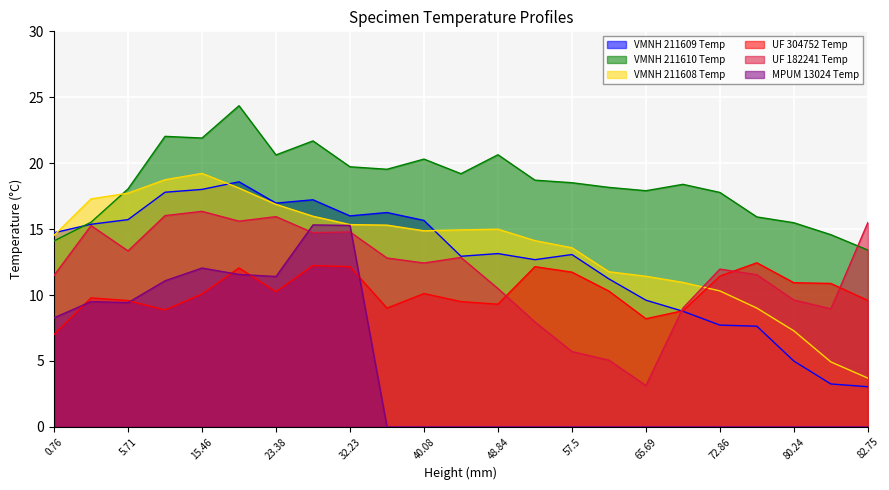

Reading left to right, transcribe all the data shown in this chart.

VMNH_211609_Temp: 0.76=14.7	2.25=15.4	5.71=15.7	11.05=17.8	15.46=18.0	19.49=18.6	23.38=17.0	28.23=17.2	32.23=16.0	36.39=16.3	40.08=15.7	44.08=12.9	48.84=13.1	53.14=12.7	57.5=13.1	61.91=11.2	65.69=9.6	68.96=8.8	72.86=7.7	76.86=7.6	80.24=5.0	81.96=3.3	82.75=3.0
VMNH_211610_Temp: 0.76=14.1	2.25=15.5	5.71=18.0	11.05=22.0	15.46=21.9	19.49=24.4	23.38=20.6	28.23=21.7	32.23=19.7	36.39=19.5	40.08=20.3	44.08=19.2	48.84=20.6	53.14=18.7	57.5=18.5	61.91=18.2	65.69=17.9	68.96=18.4	72.86=17.8	76.86=15.9	80.24=15.5	81.96=14.6	82.75=13.4
VMNH_211608_Temp: 0.76=14.5	2.25=17.3	5.71=17.7	11.05=18.7	15.46=19.2	19.49=18.1	23.38=16.9	28.23=16.0	32.23=15.3	36.39=15.3	40.08=14.9	44.08=14.9	48.84=15.0	53.14=14.1	57.5=13.6	61.91=11.8	65.69=11.4	68.96=11.0	72.86=10.3	76.86=9.0	80.24=7.3	81.96=4.9	82.75=3.7
UF_304752_Temp: 0.76=7.0	2.25=9.8	5.71=9.6	11.05=8.9	15.46=10.1	19.49=12.1	23.38=10.3	28.23=12.2	32.23=12.2	36.39=9.0	40.08=10.1	44.08=9.5	48.84=9.3	53.14=12.2	57.5=11.7	61.91=10.3	65.69=8.2	68.96=8.8	72.86=11.4	76.86=12.4	80.24=10.9	81.96=10.9	82.75=9.6
UF_182241_Temp: 0.76=11.5	2.25=15.3	5.71=13.3	11.05=16.0	15.46=16.3	19.49=15.6	23.38=15.9	28.23=14.7	32.23=14.8	36.39=12.8	40.08=12.4	44.08=12.9	48.84=10.5	53.14=8.0	57.5=5.7	61.91=5.1	65.69=3.1	68.96=9.0	72.86=12.0	76.86=11.5	80.24=9.6	81.96=9.0	82.75=15.5
MPUM_13024_Temp: 0.76=8.3	2.25=9.5	5.71=9.4	11.05=11.1	15.46=12.0	19.49=11.6	23.38=11.4	28.23=15.3	32.23=15.3	36.39=0.0	40.08=0.0	44.08=0.0	48.84=0.0	53.14=0.0	57.5=0.0	61.91=0.0	65.69=0.0	68.96=0.0	72.86=0.0	76.86=0.0	80.24=0.0	81.96=0.0	82.75=0.0